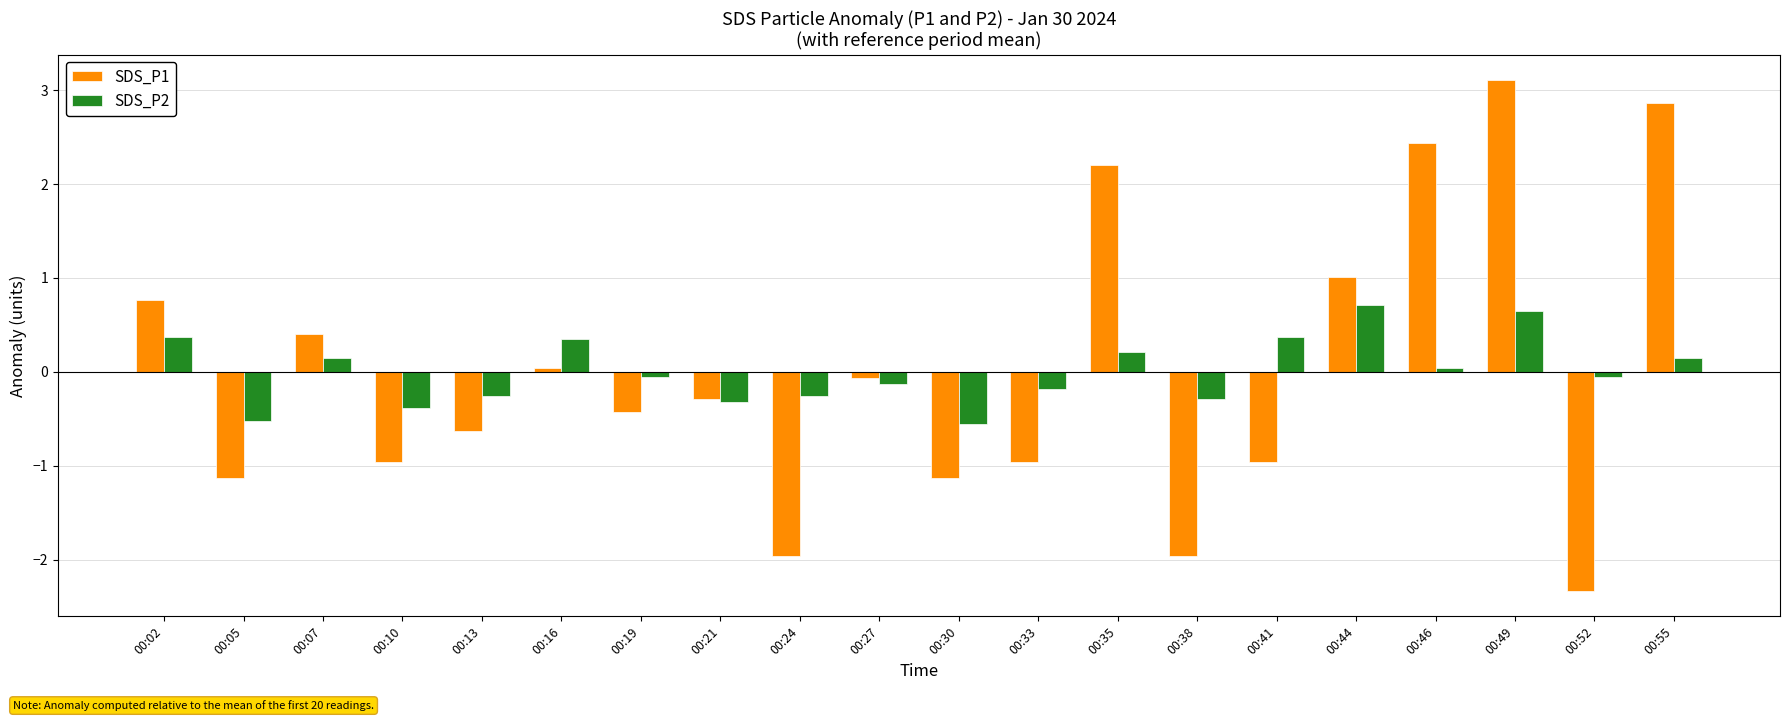

What is the difference between the second highest and minimum values in the SDS_P1 series?

5.2